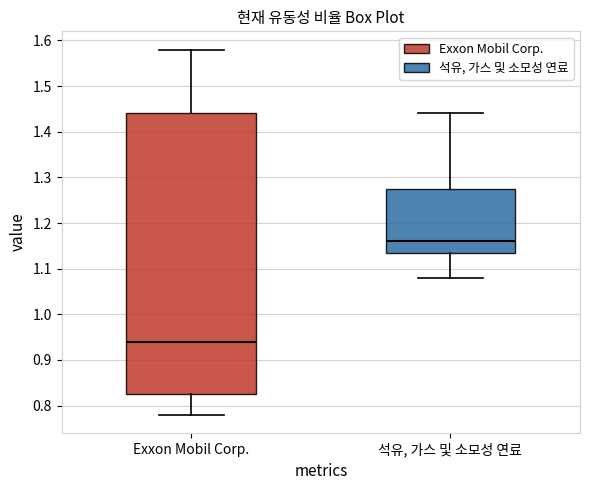

Reading left to right, transcribe this box plot: for each box, give where its median line is, the range the box spans, and where its two whiskers end, as read against the y-axis. The values are not printed on the chart, so give them approximately, as read against the axis.

Exxon Mobil Corp.: median 0.94, box 0.83 to 1.44, whiskers 0.78 to 1.58
석유, 가스 및 소모성 연료: median 1.16, box 1.14 to 1.28, whiskers 1.08 to 1.44